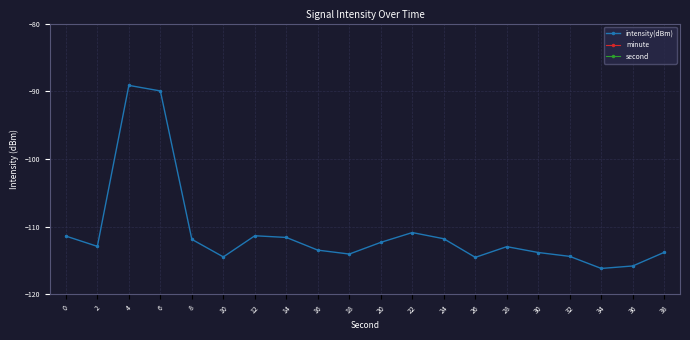

Reading right to left, extract all data points from this chart.

intensity(dBm): -113.8	-115.8	-116.2	-114.4	-113.8	-112.9	-114.5	-111.8	-110.9	-112.3	-114.0	-113.5	-111.6	-111.3	-114.5	-111.9	-89.9	-89.1	-112.9	-111.4
minute: 0.0	0.0	0.0	0.0	0.0	0.0	0.0	0.0	0.0	0.0	0.0	0.0	0.0	0.0	0.0	0.0	0.0	0.0	0.0	0.0
second: 38.0	36.0	34.0	32.0	30.0	28.0	26.0	24.0	22.0	20.0	18.0	16.0	14.0	12.0	10.0	8.0	6.0	4.0	2.0	0.0